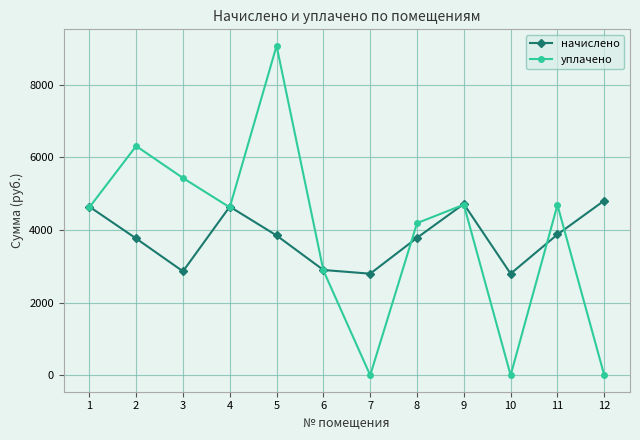

List the series in order of their overall mean, lowest first.

начислено, уплачено